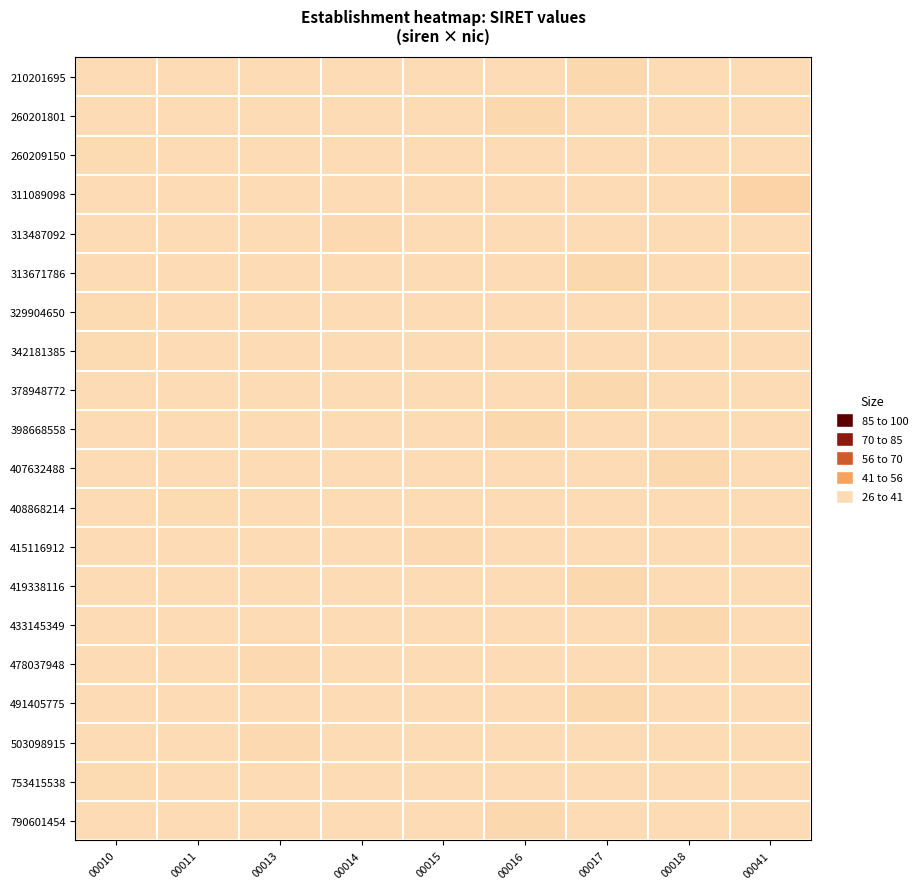

Which series has the largest range (max minus min)?

311089098